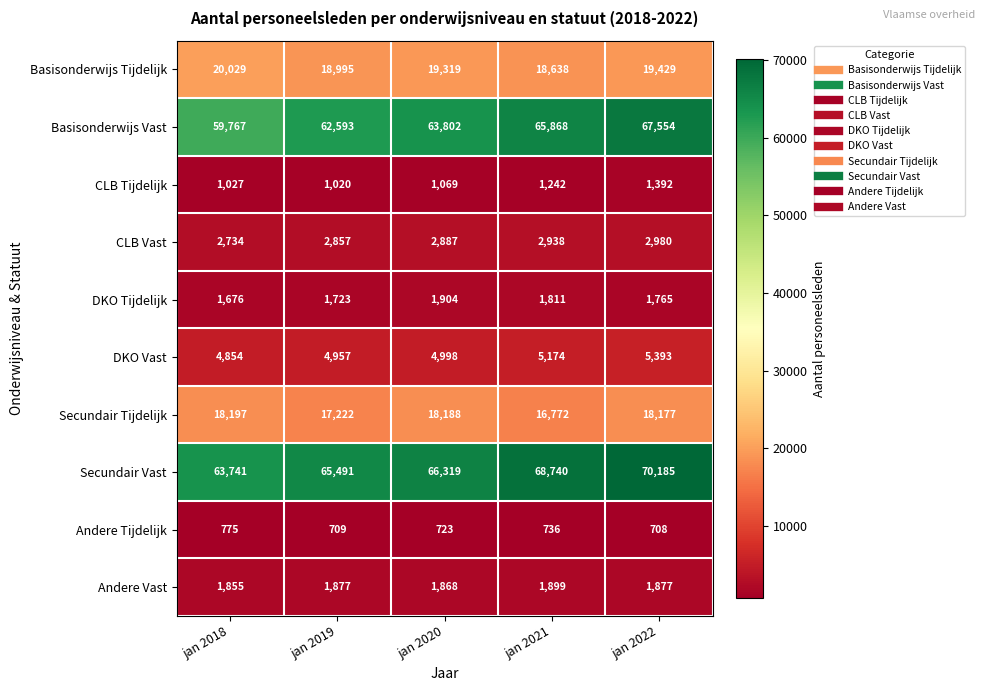

List the series in order of their peak value, lowest first.

Andere Tijdelijk, CLB Tijdelijk, Andere Vast, DKO Tijdelijk, CLB Vast, DKO Vast, Secundair Tijdelijk, Basisonderwijs Tijdelijk, Basisonderwijs Vast, Secundair Vast